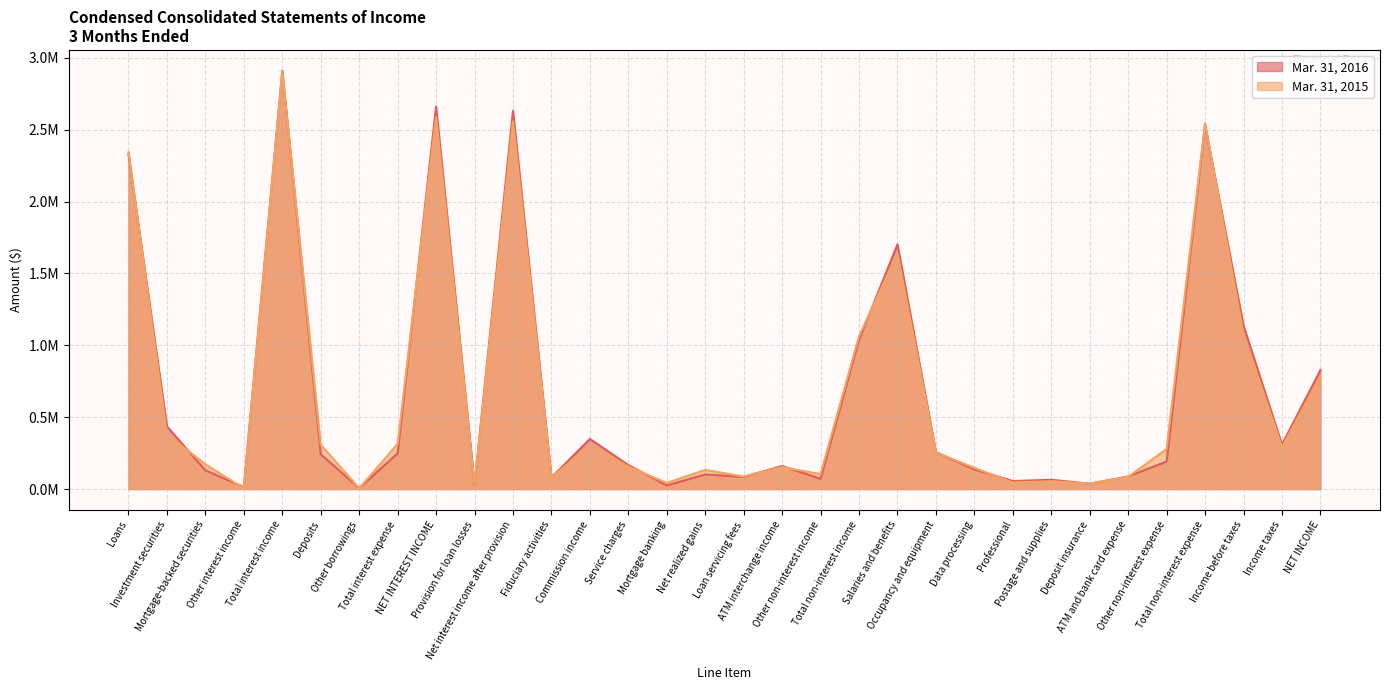

Reading left to right, extract all data points from this chart.

Mar. 31, 2016: Loans=2328778	Investment securities=435831	Mortgage-backed securities=130303	Other interest income=14223	Total interest income=2909135	Deposits=241850	Other borrowings=7059	Total interest expense=248909	NET INTEREST INCOME=2660226	Provision for loan losses=30000	Net interest income after provision=2630226	Fiduciary activities=80004	Commission income=348565	Service charges=167187	Mortgage banking=25272	Net realized gains=101561	Loan servicing fees=84526	ATM interchange income=160646	Other non-interest income=71314	Total non-interest income=1039075	Salaries and benefits=1702139	Occupancy and equipment=256941	Data processing=136613	Professional=55836	Postage and supplies=64635	Deposit insurance=37267	ATM and bank card expense=87649	Other non-interest expense=191482	Total non-interest expense=2532562	Income before taxes=1136739	Income taxes=309361	NET INCOME=827378
Mar. 31, 2015: Loans=2343354	Investment securities=380823	Mortgage-backed securities=172367	Other interest income=4948	Total interest income=2901492	Deposits=308927	Other borrowings=5123	Total interest expense=314050	NET INTEREST INCOME=2587442	Provision for loan losses=30000	Net interest income after provision=2557442	Fiduciary activities=78626	Commission income=308113	Service charges=156436	Mortgage banking=42940	Net realized gains=133216	Loan servicing fees=87480	ATM interchange income=152739	Other non-interest income=104380	Total non-interest income=1063930	Salaries and benefits=1638242	Occupancy and equipment=255393	Data processing=147647	Professional=45736	Postage and supplies=55110	Deposit insurance=38547	ATM and bank card expense=85058	Other non-interest expense=278528	Total non-interest expense=2544261	Income before taxes=1077111	Income taxes=290854	NET INCOME=786257